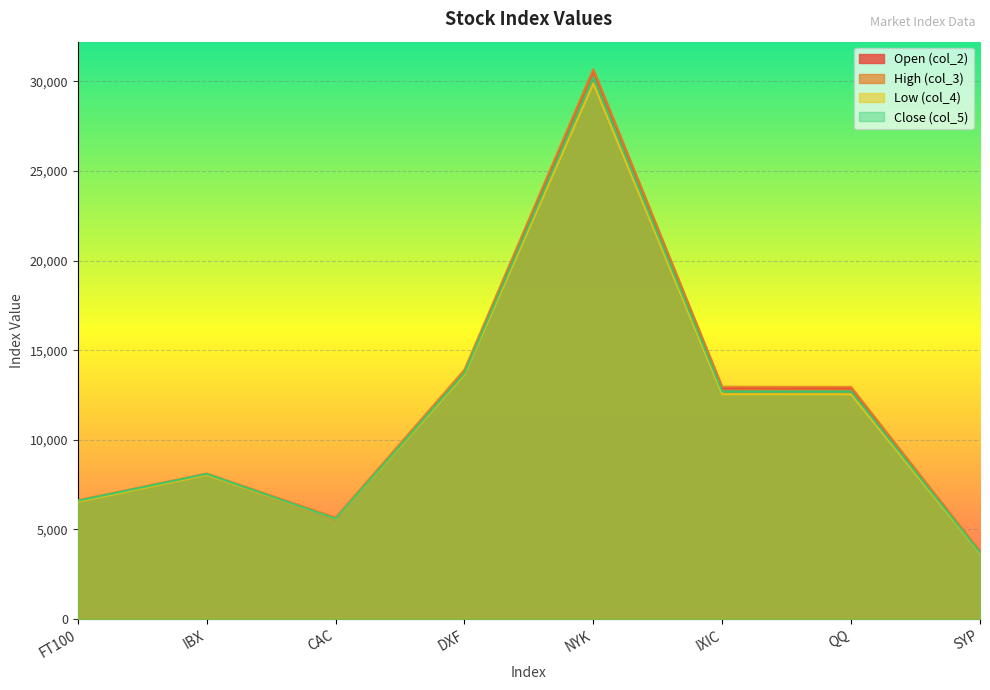

How many lines are shown in the chart?

4